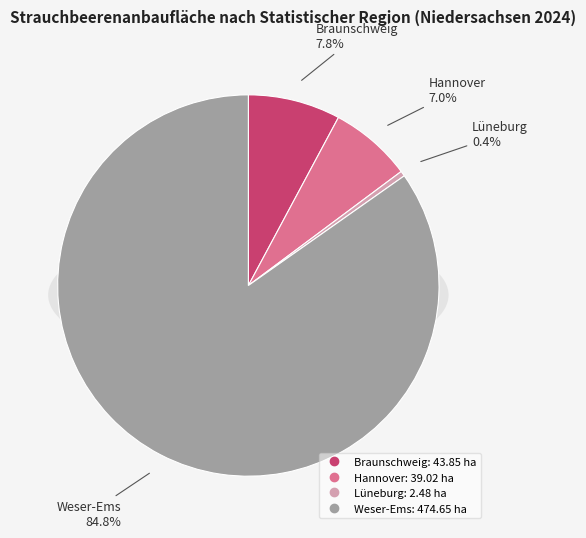

What is the majority slice?

Weser-Ems